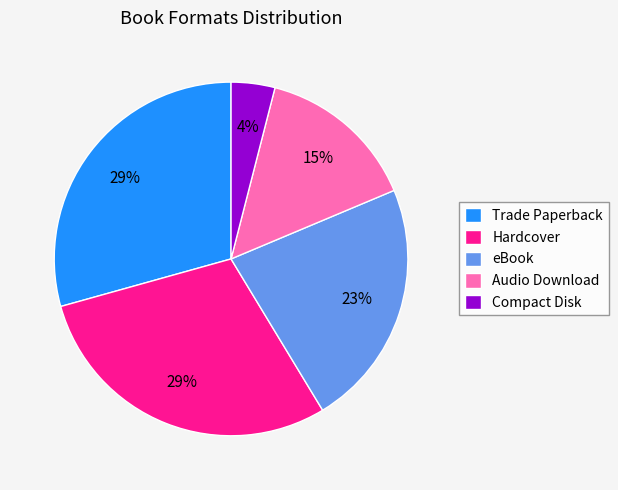

True or false: Audio Download accounts for 5% of the total.

False